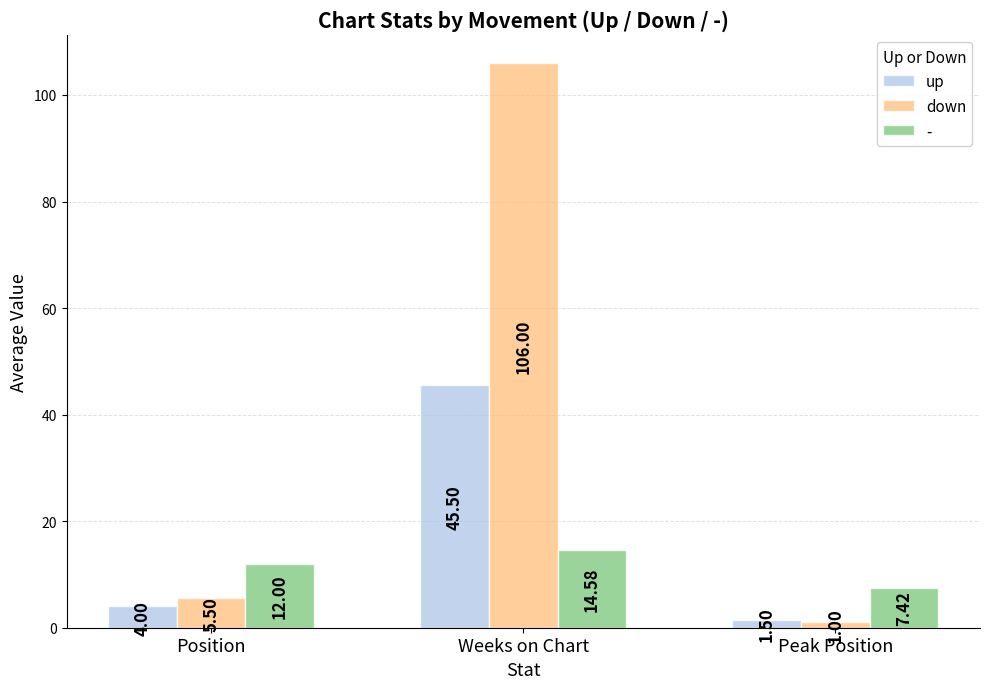

Where is up nearest to the value 23?

Position